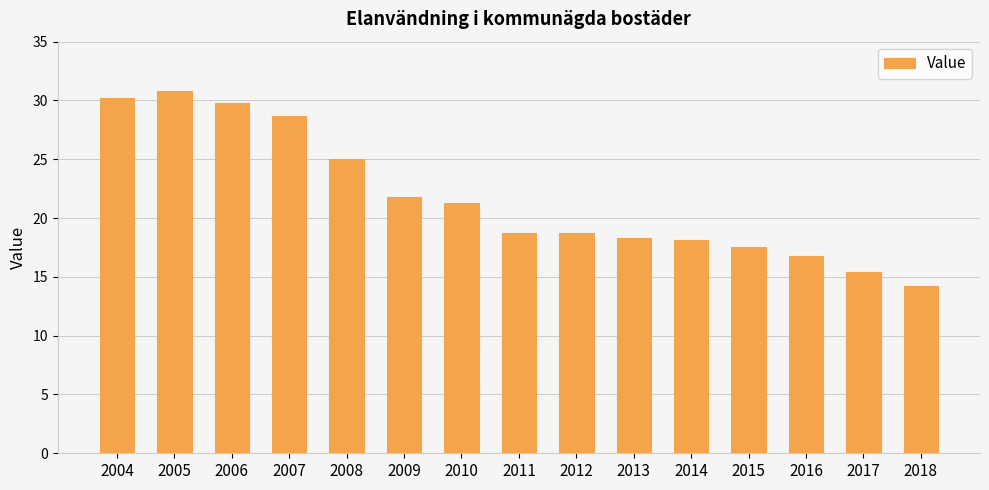

How many distinct data groups are displayed?

1